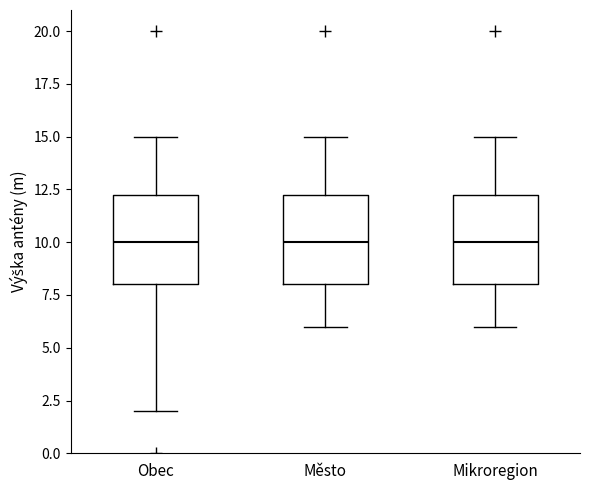

Reading left to right, transcribe this box plot: for each box, give where its median line is, the range the box spans, and where its two whiskers end, as read against the y-axis. The values are not printed on the chart, so give them approximately, as read against the axis.

Obec: median 10.0, box 8.0 to 12.5, whiskers 2.0 to 15.0
Město: median 10.0, box 8.0 to 12.5, whiskers 6.0 to 15.0
Mikroregion: median 10.0, box 8.0 to 12.5, whiskers 6.0 to 15.0